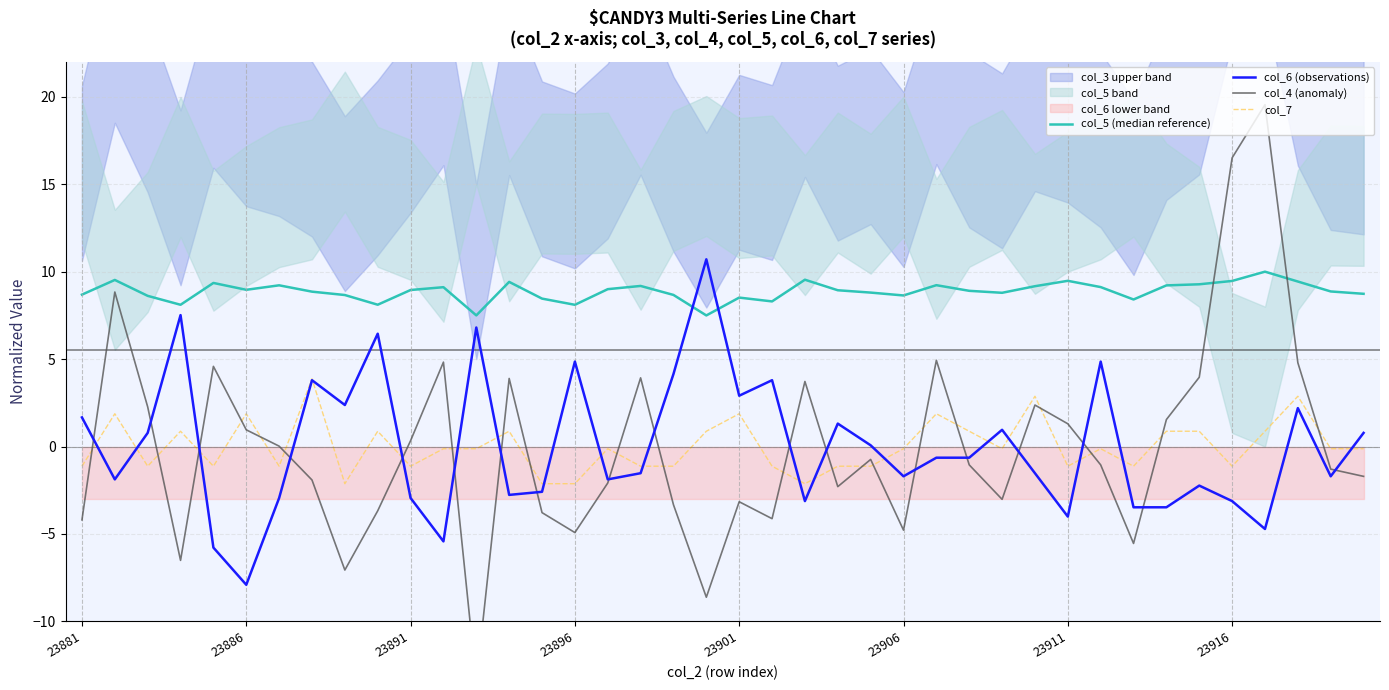

What is the highest value of the col_7 series?

3.9